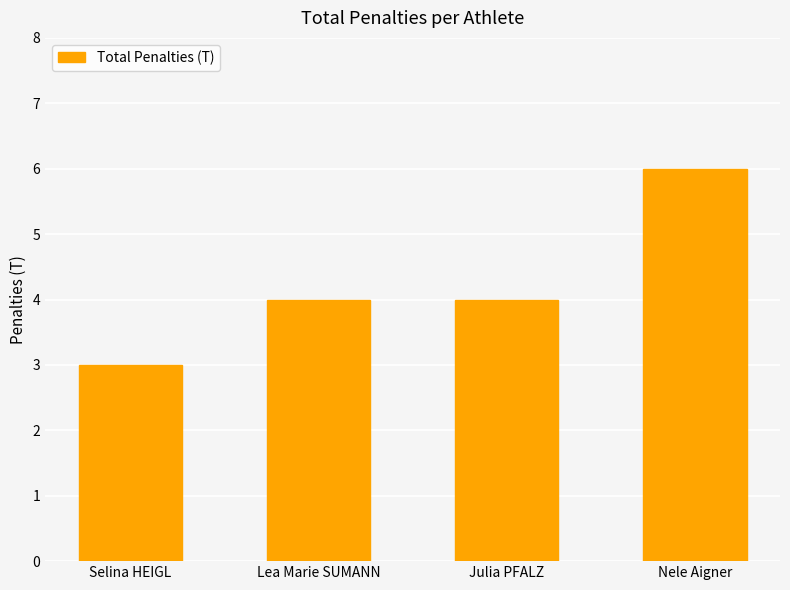

How many values are between 4 and 6?

3